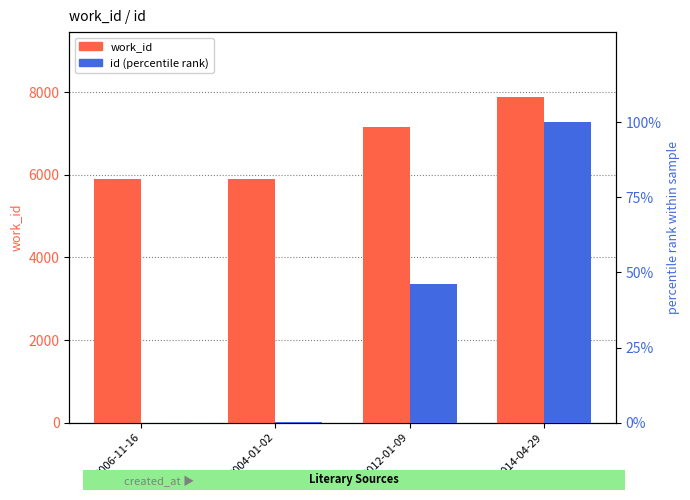

The id (percentile rank) series shows -51.6 at 2006-11-16. True or false?

False